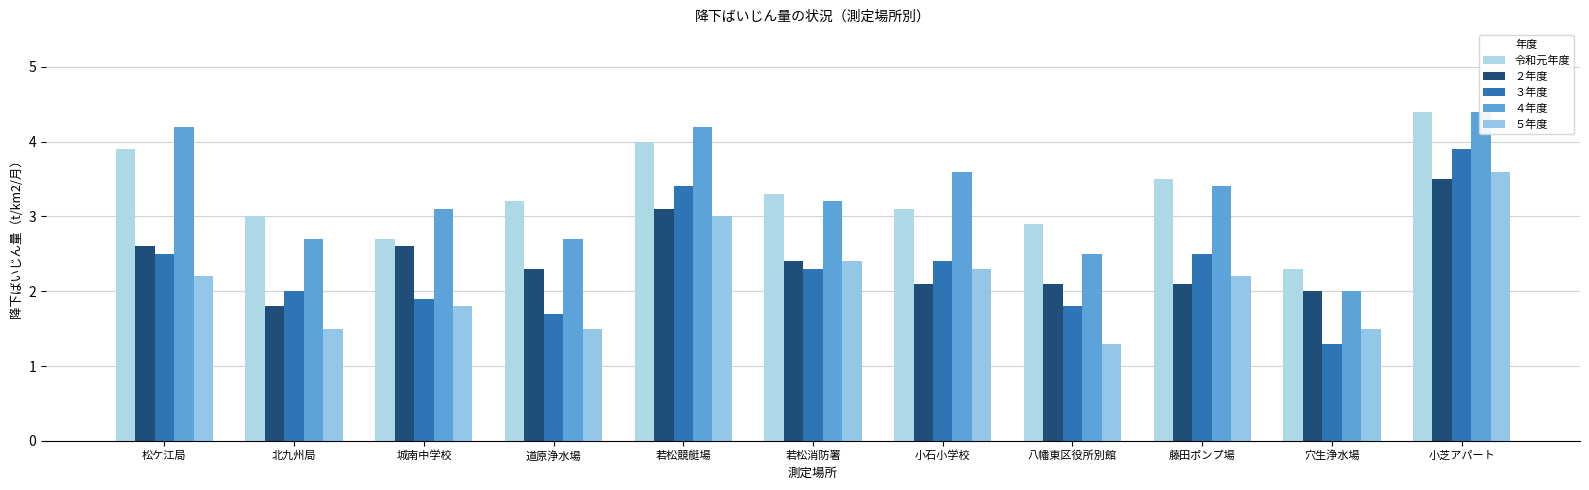

Which category has the highest value across all series?

小芝アパート